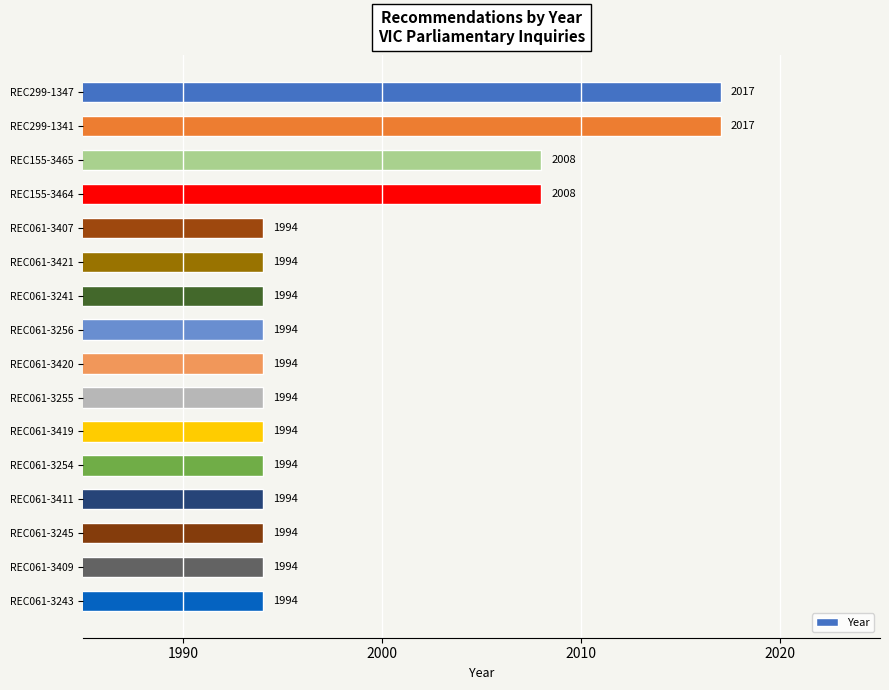

What is the average value?

1999